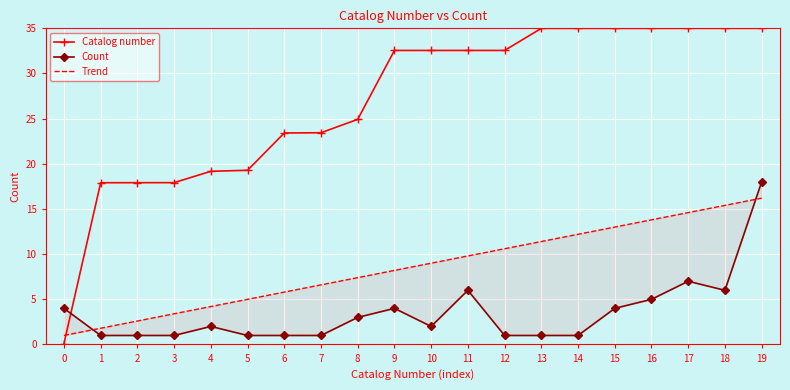

What is the difference between the Trend values at 11 and 1?

8.0